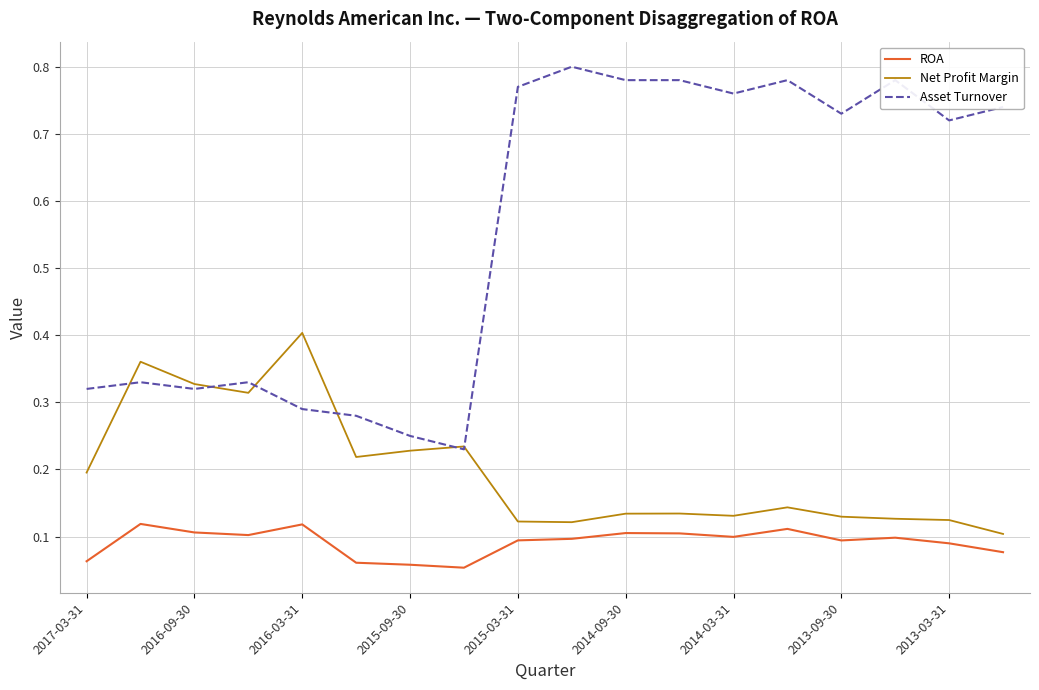

Rank the series by their average value, from highest to lowest.

Asset Turnover, Net Profit Margin, ROA